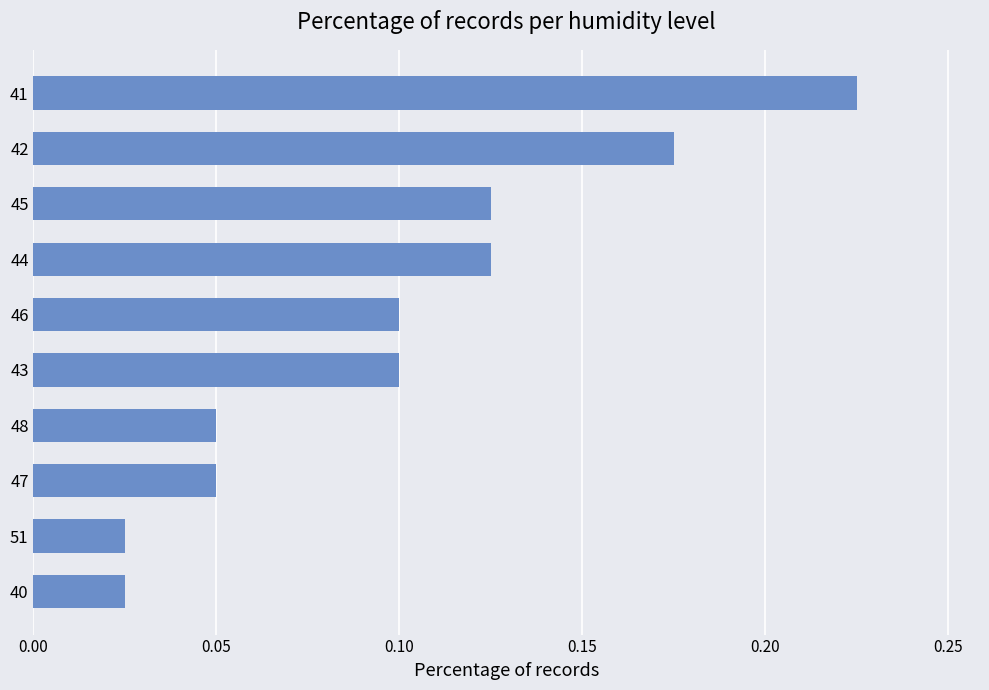

Between 44 and 41, which is larger?

41